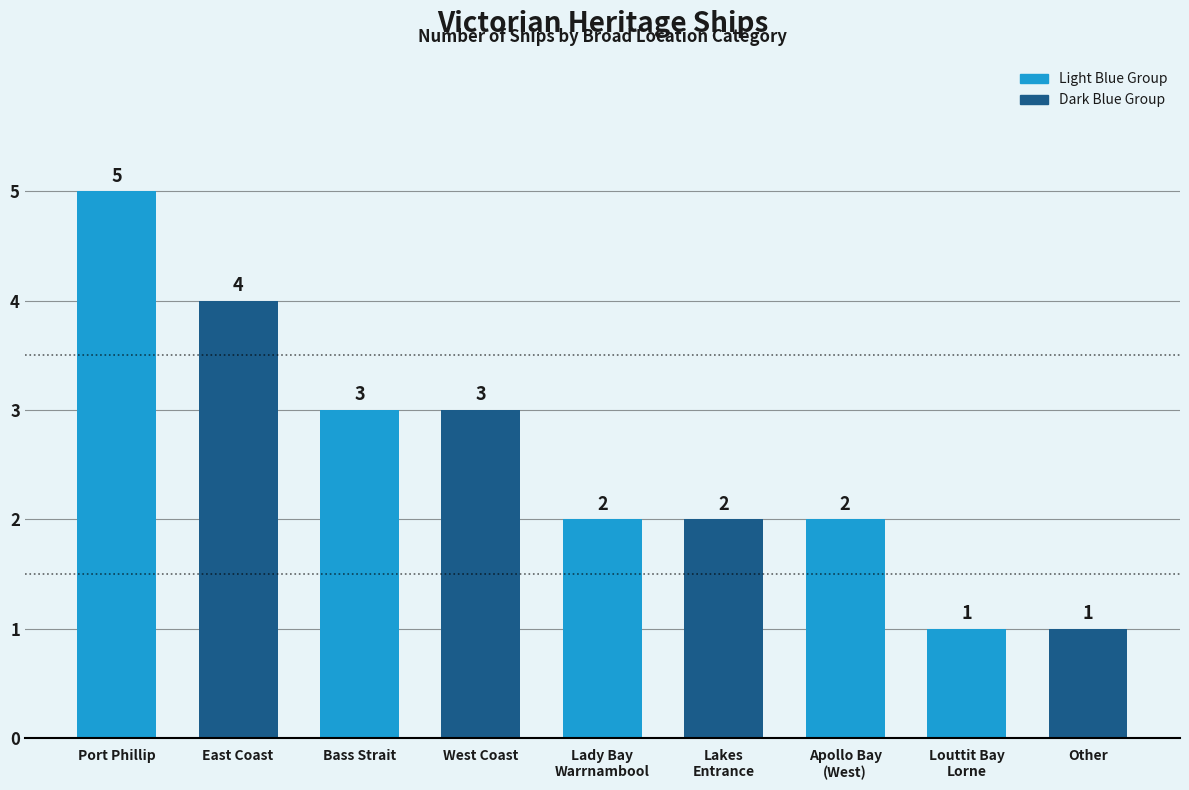

Where does the data first go above 2?

Port Phillip